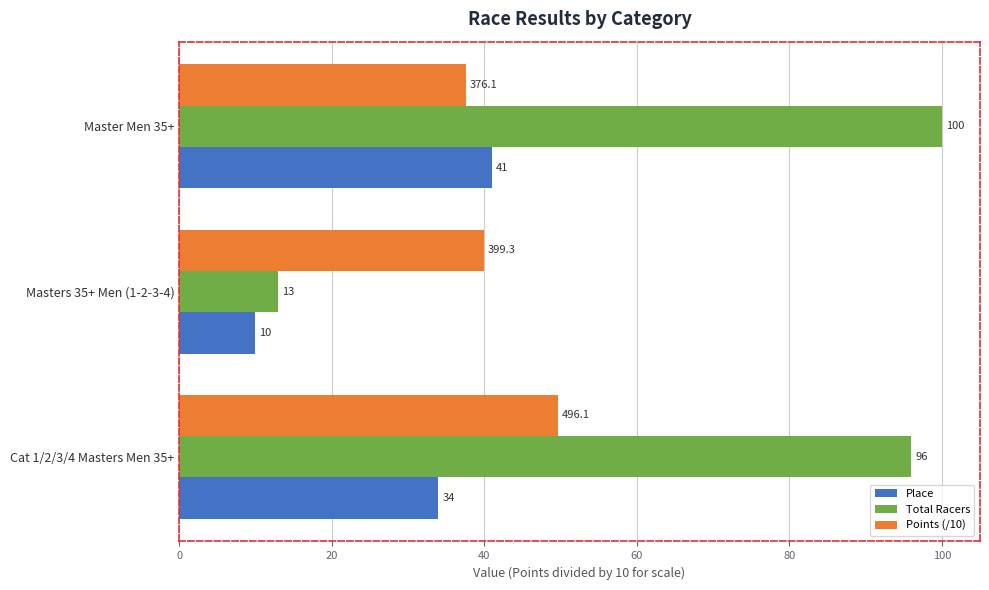

What is the difference between the second highest and minimum values in the Place series?

24.0